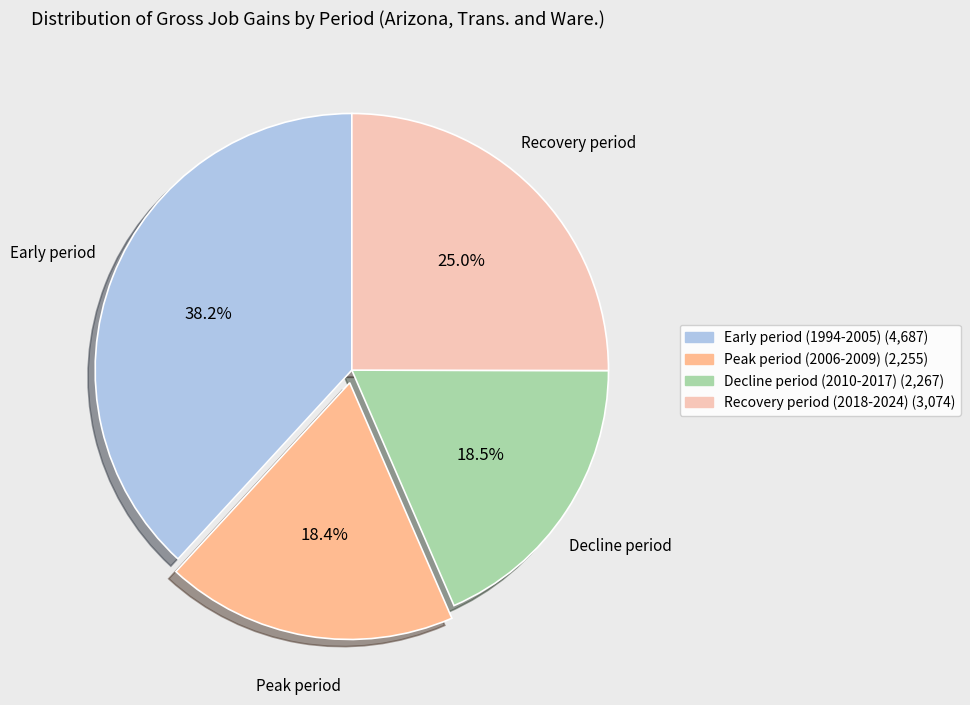

Does any single category account for the majority?

No